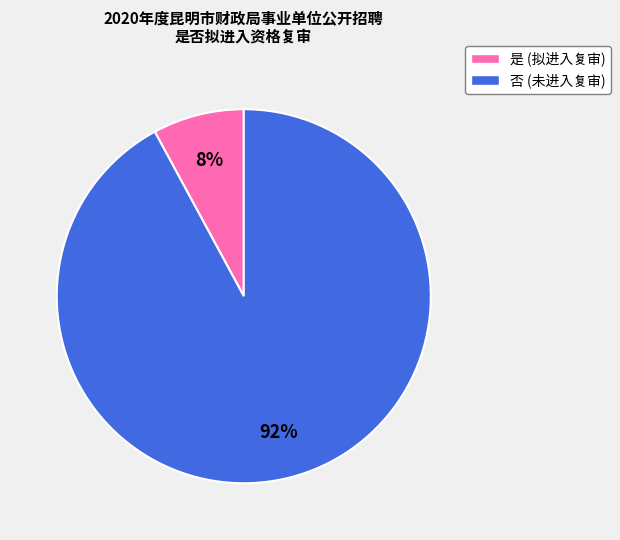

Which slice is the smallest?

是